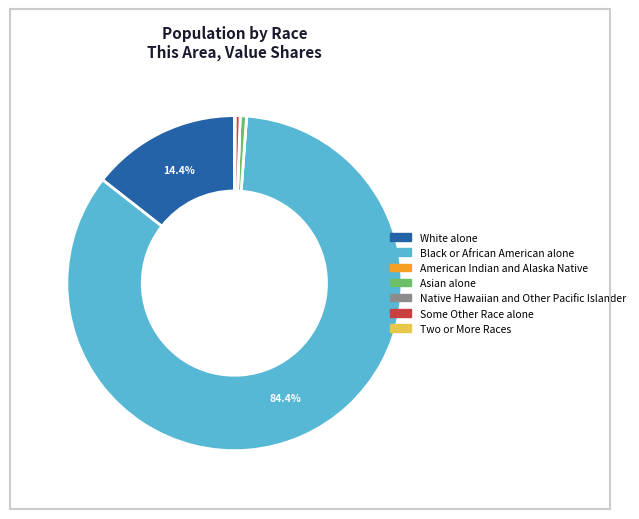

Is there a majority slice in this chart?

Yes